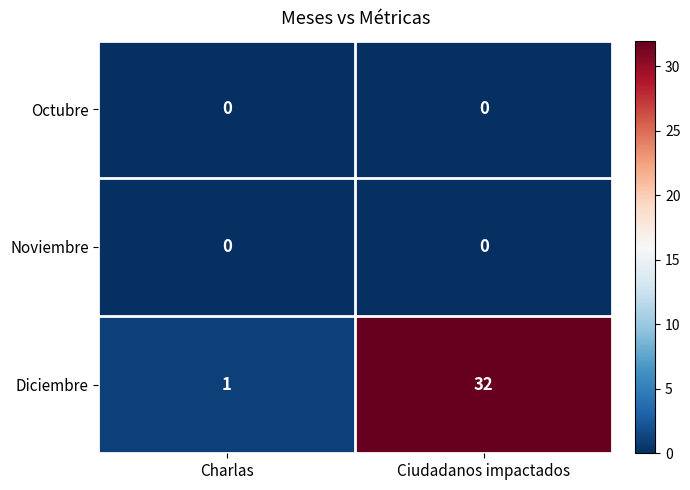

What is the sum of the Diciembre values at Charlas and Ciudadanos impactados?

33